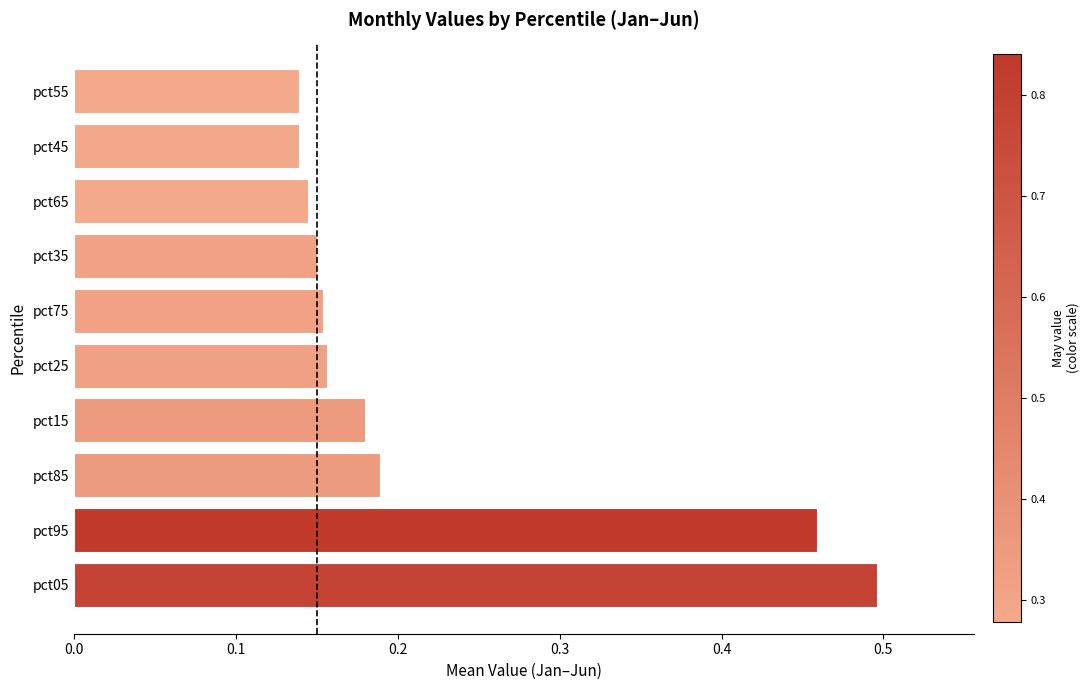

How many values are between 0 and 1?

10